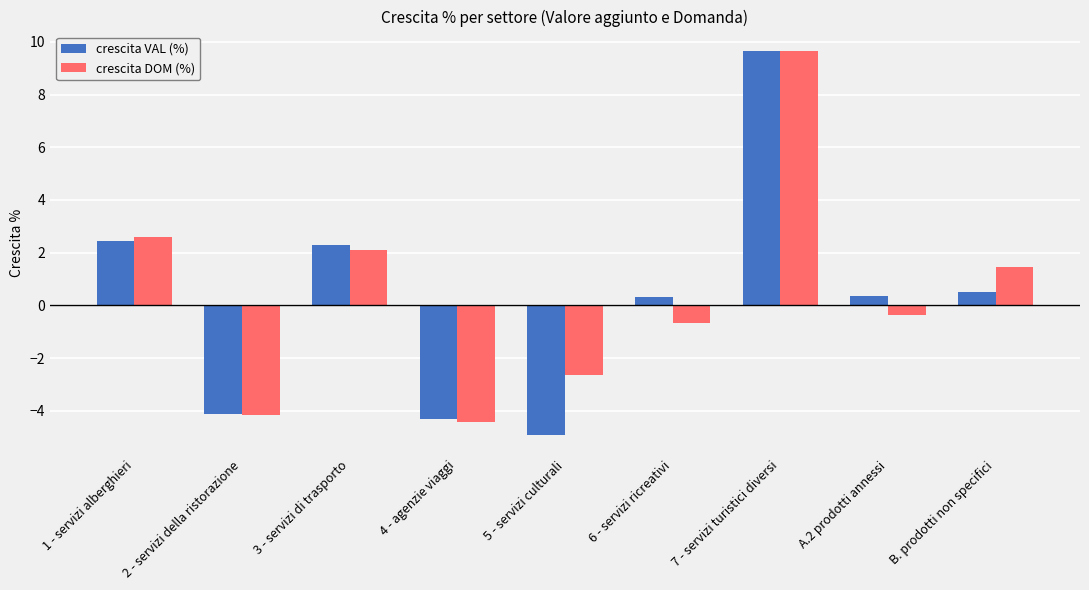

What is the minimum value for crescita DOM (%)?

-4.4